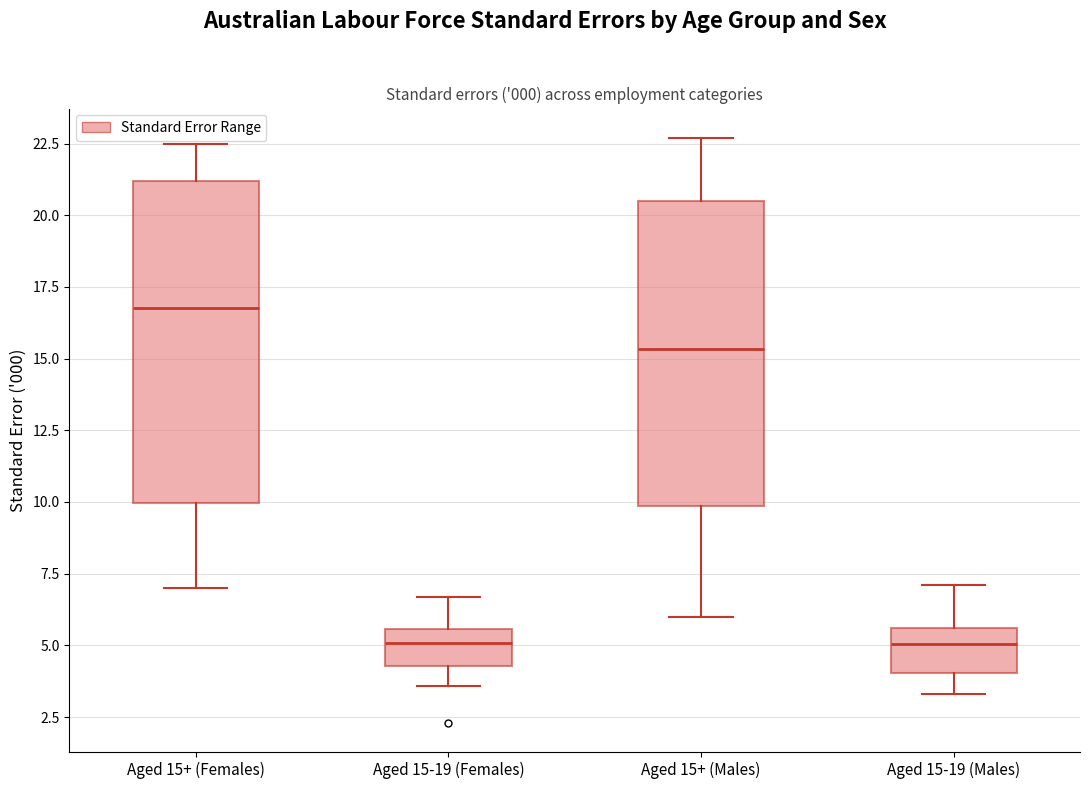

Reading left to right, read every box against the y-axis: the position of its median line, the range the box covers, and the ends of its whiskers. The values are not printed on the chart, so give them approximately, as read against the axis.

Aged 15+ (Females): median 17.0, box 10.0 to 21.0, whiskers 7.0 to 22.5
Aged 15-19 (Females): median 5.0, box 4.5 to 5.5, whiskers 3.5 to 6.5
Aged 15+ (Males): median 15.5, box 10.0 to 20.5, whiskers 6.0 to 22.5
Aged 15-19 (Males): median 5.0, box 4.0 to 5.5, whiskers 3.5 to 7.0